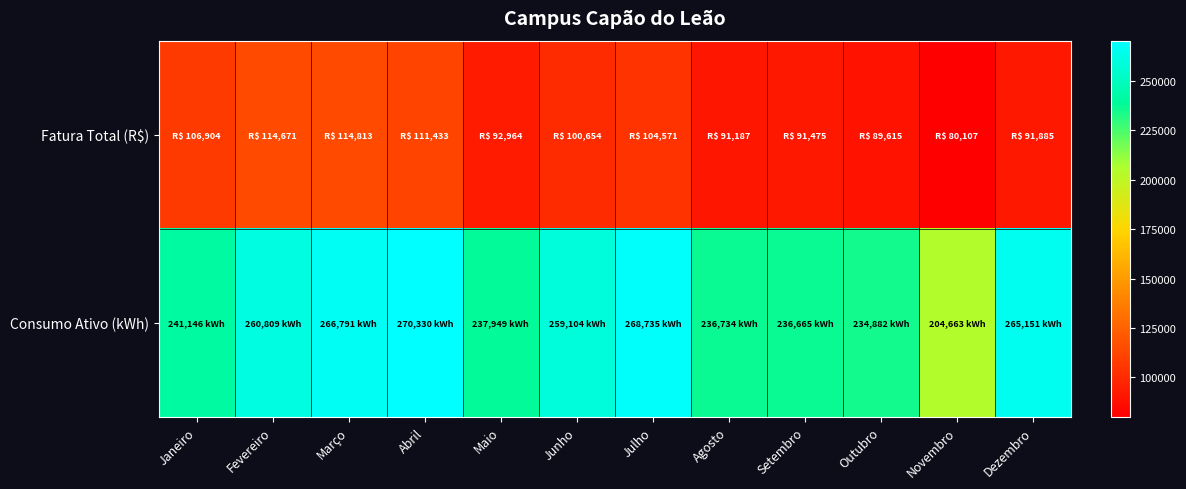

At which category is the sum across all series the highest?

Abril